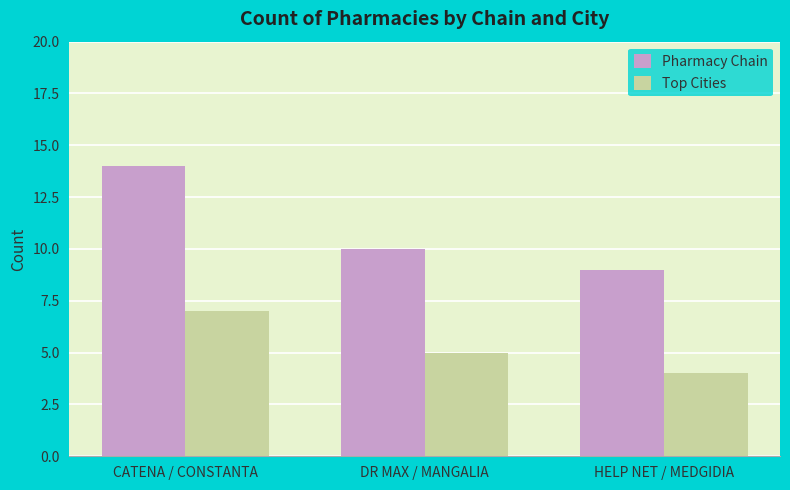

What is the sum of the Pharmacy Chain values at DR MAX / MANGALIA and HELP NET / MEDGIDIA?

19